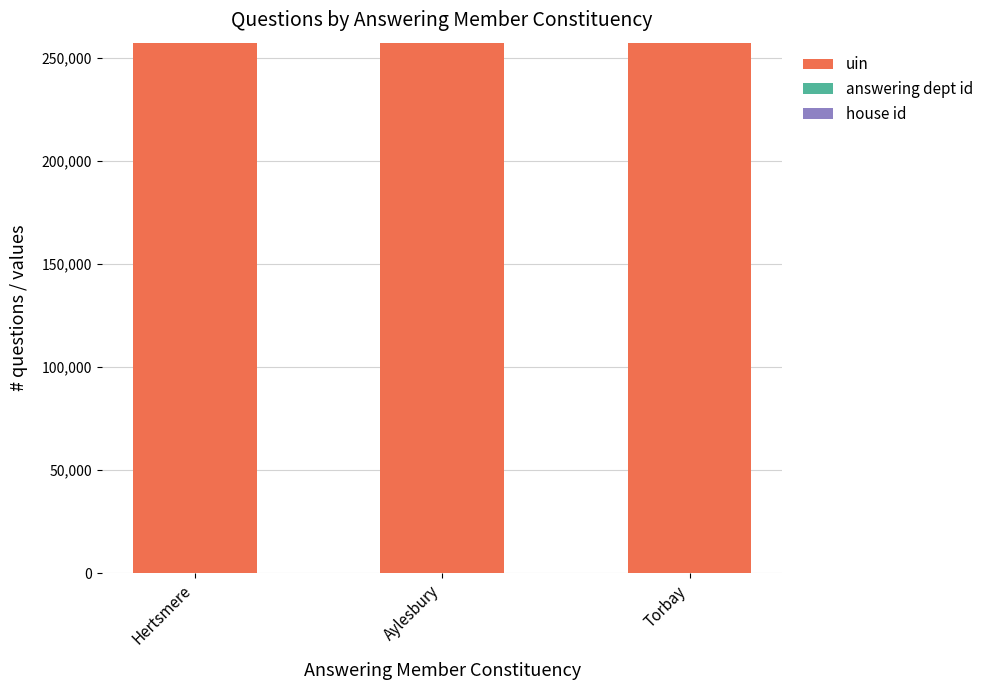

Are the bars grouped side by side (vs. stacked)?

No